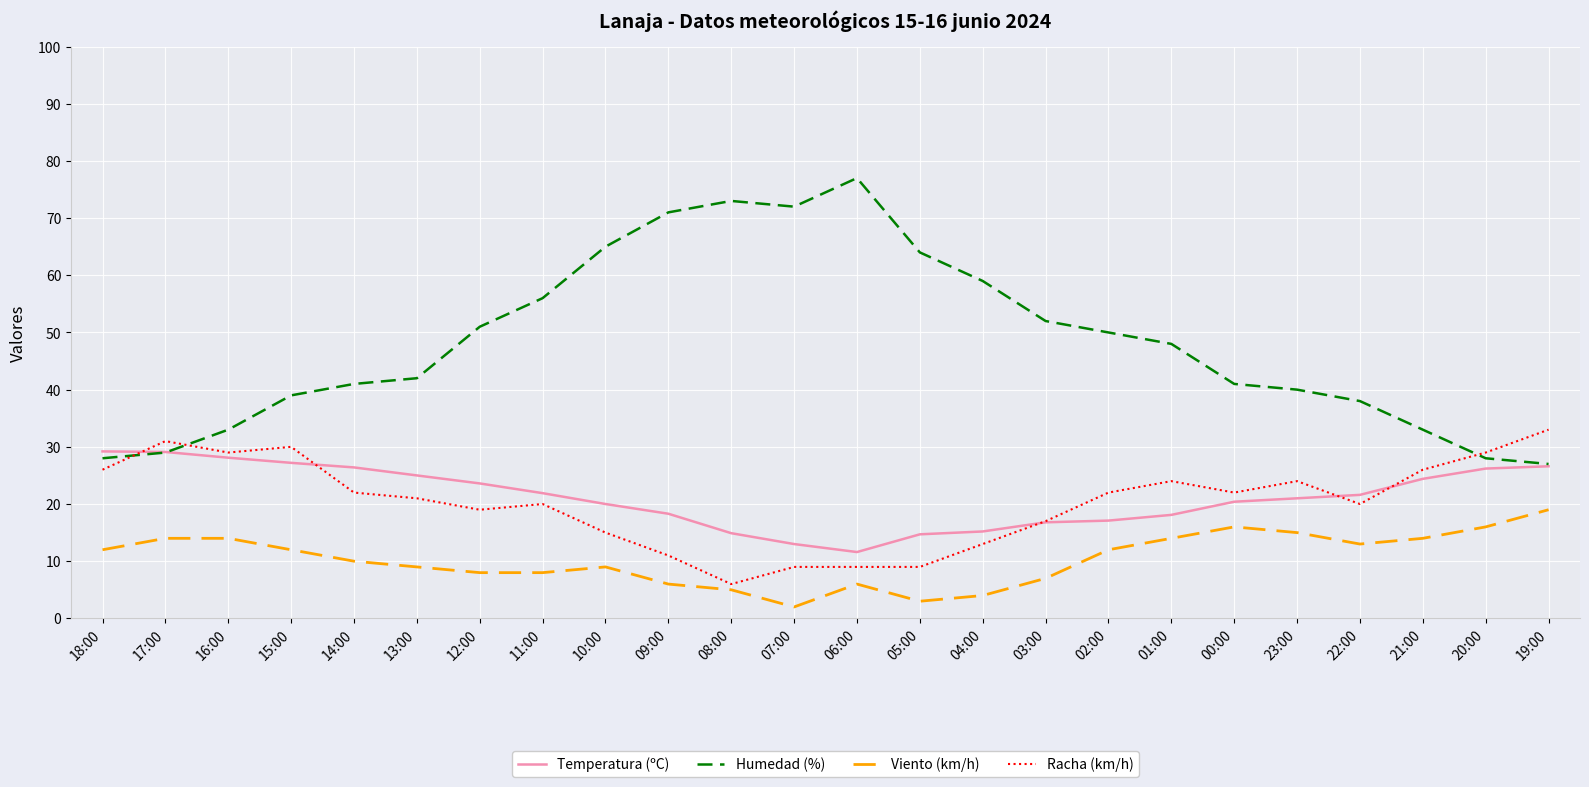

Which series has the largest total across all categories?

Humedad (%)